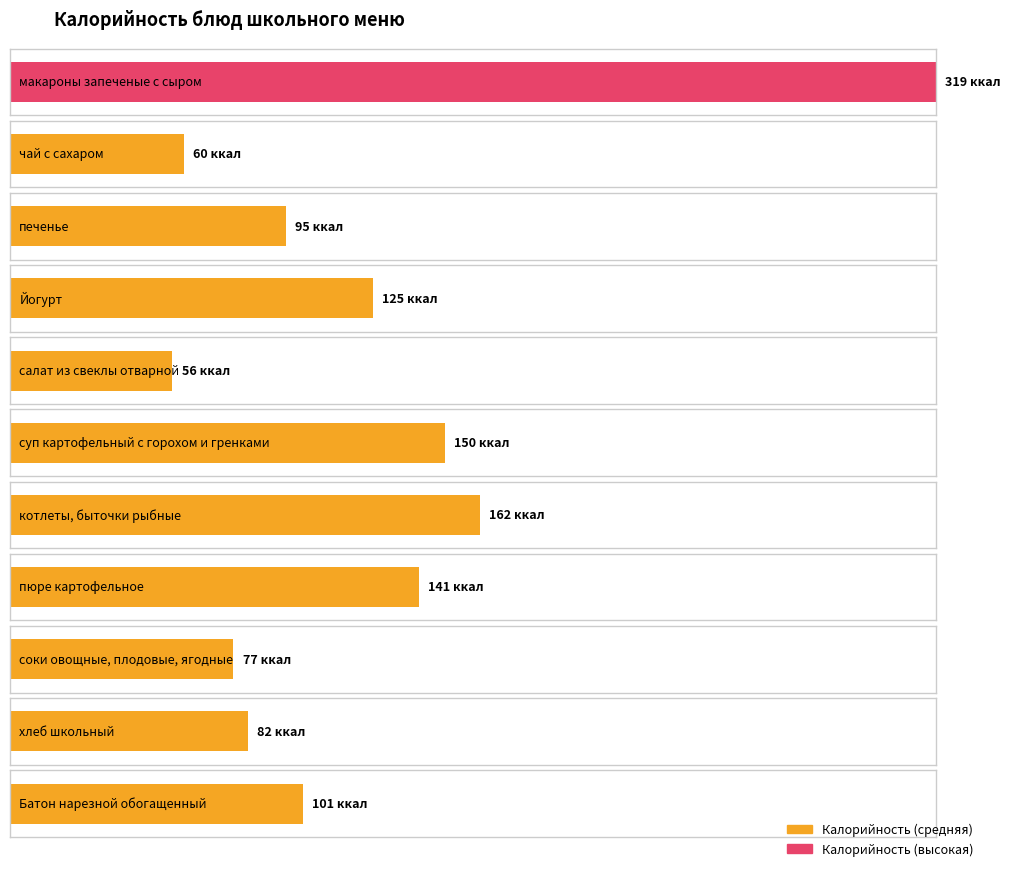

Which has a higher value, чай с сахаром or салат из свеклы отварной?

чай с сахаром